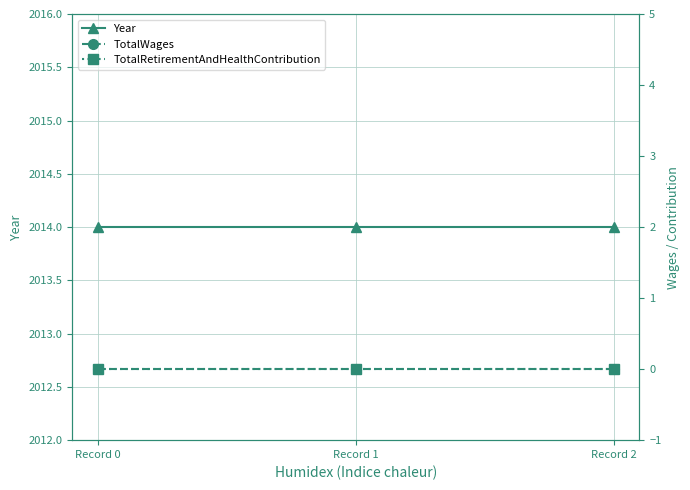

Which series has the largest total across all categories?

Year